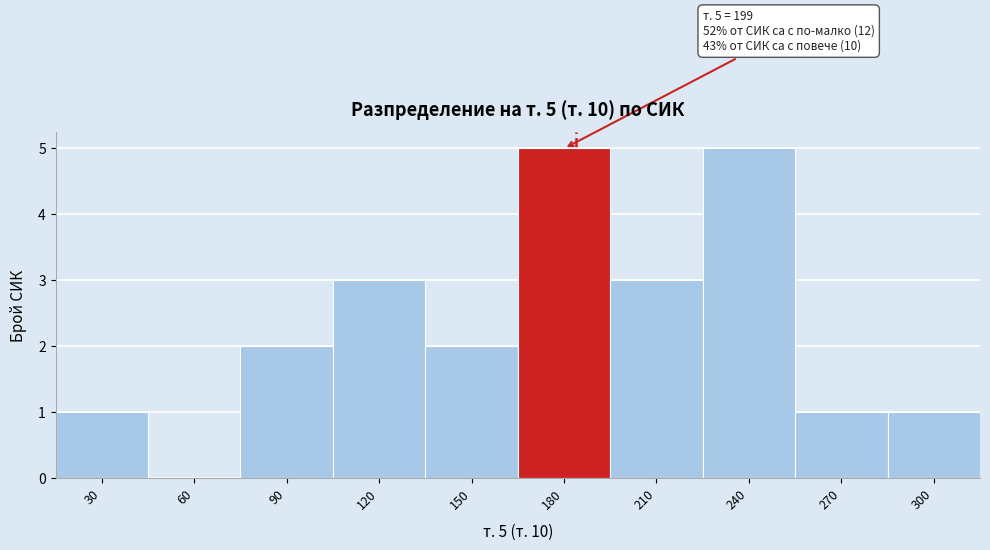

Reading left to right, what are all the values shown in this chart?

30=1	60=0	90=2	120=3	150=2	180=5	210=3	240=5	270=1	300=1